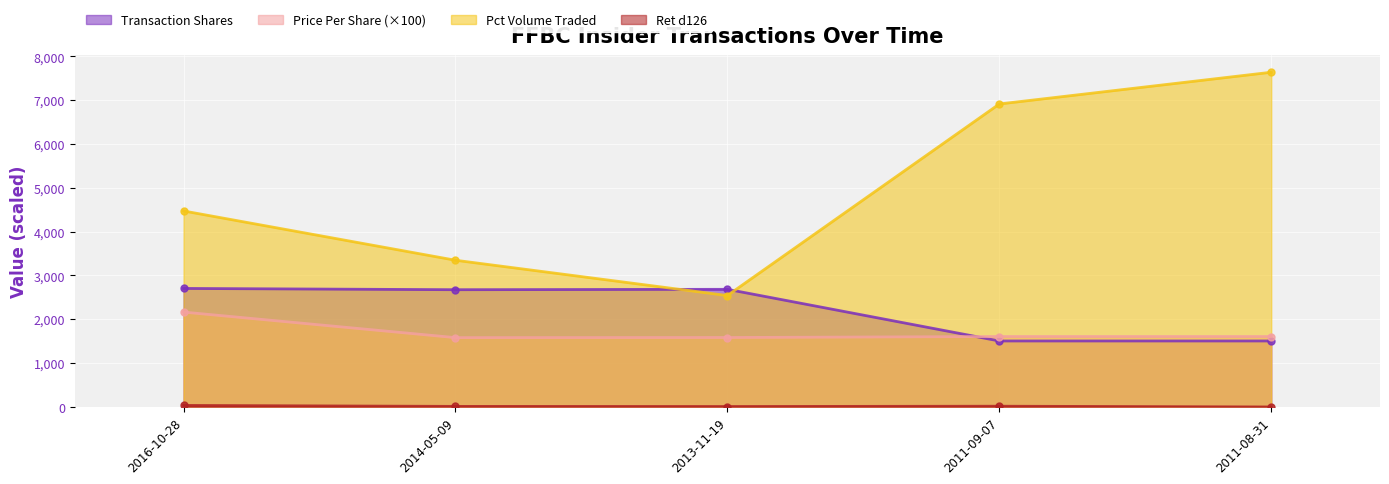

At which category does transactionShares reach its first local peak?

2013-11-19